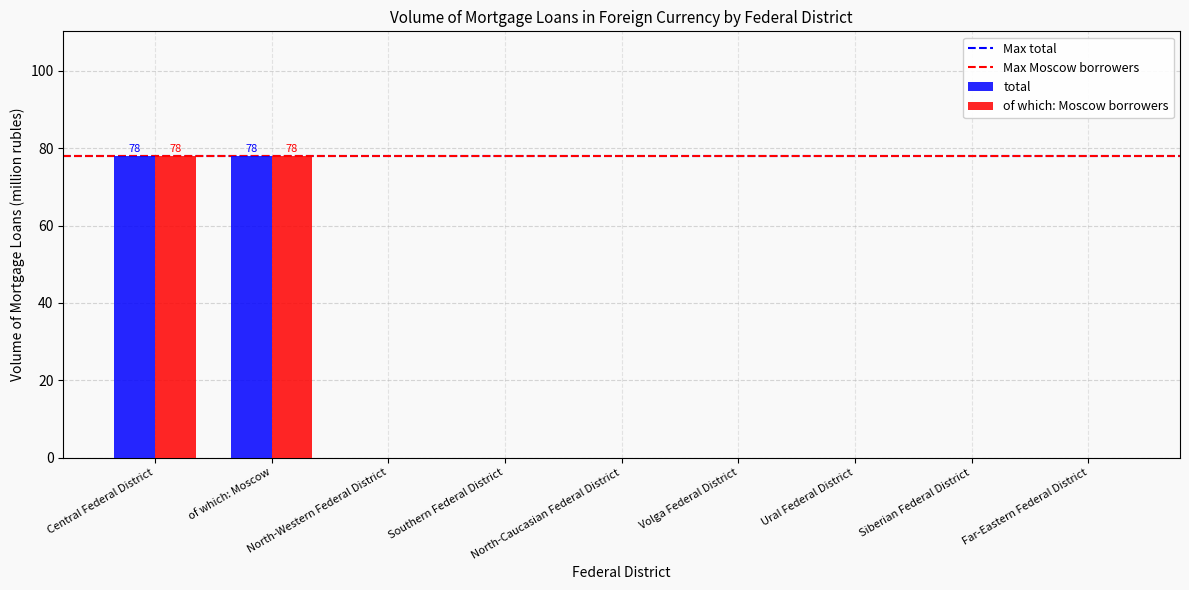

What is the maximum value shown in the chart?

78